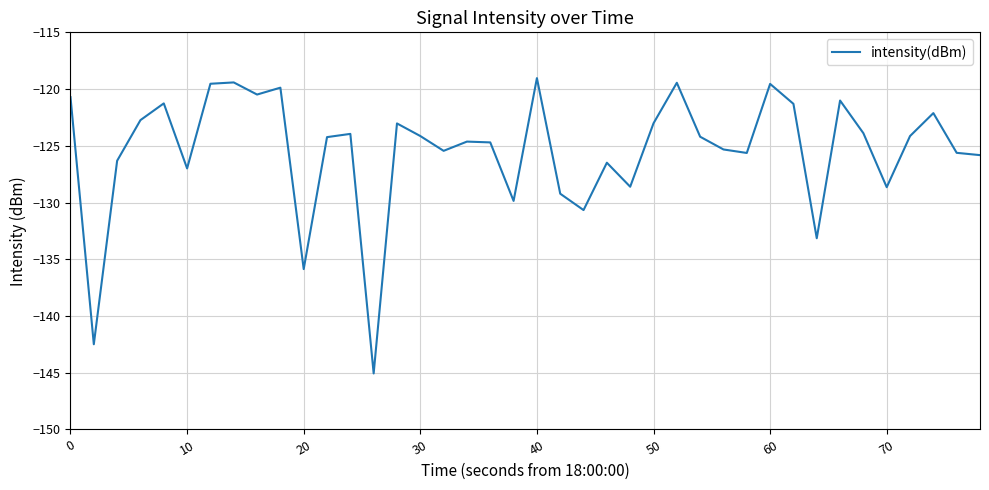

What is the difference between the maximum and minimum values?

26.0